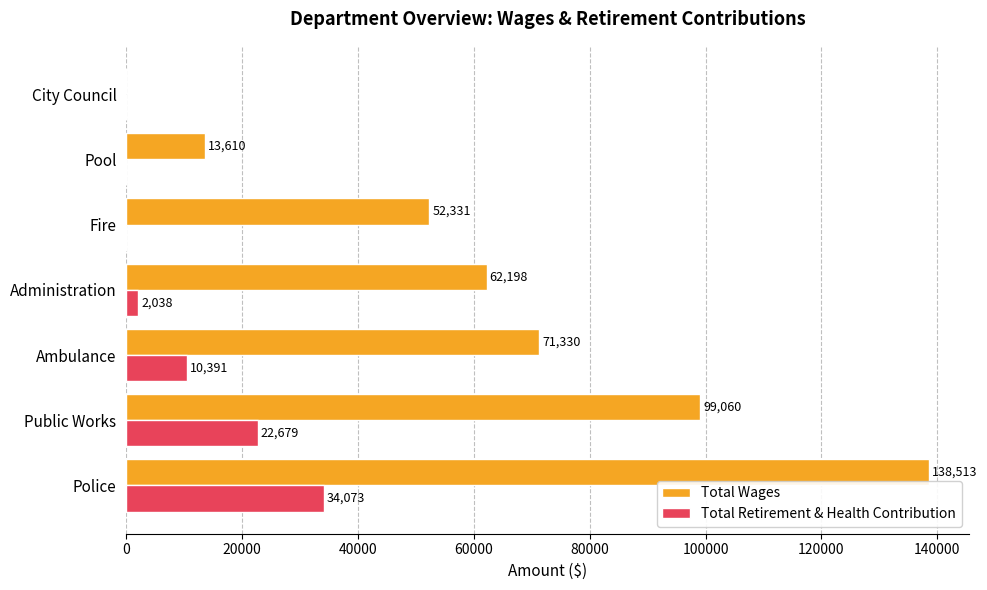

What is the sum of all Total Retirement & Health Contribution values?

69181